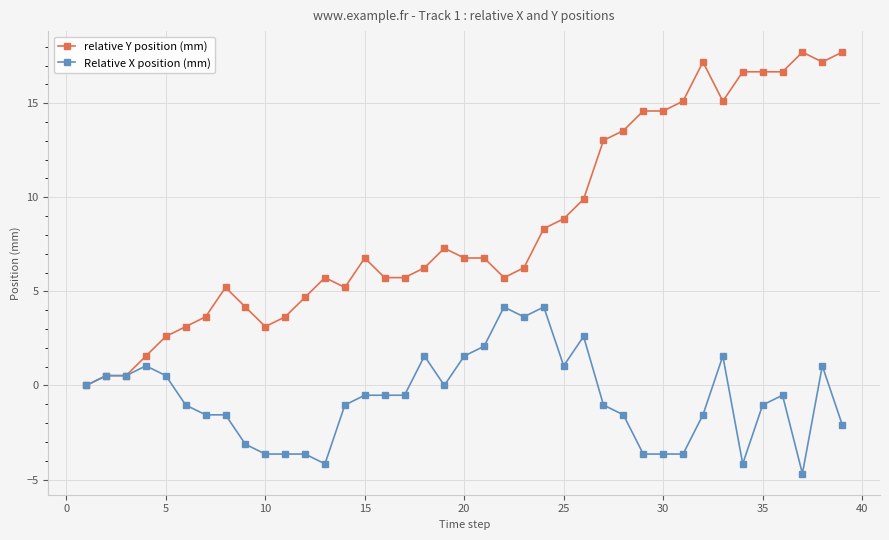

How many categories are shown in the chart?

39